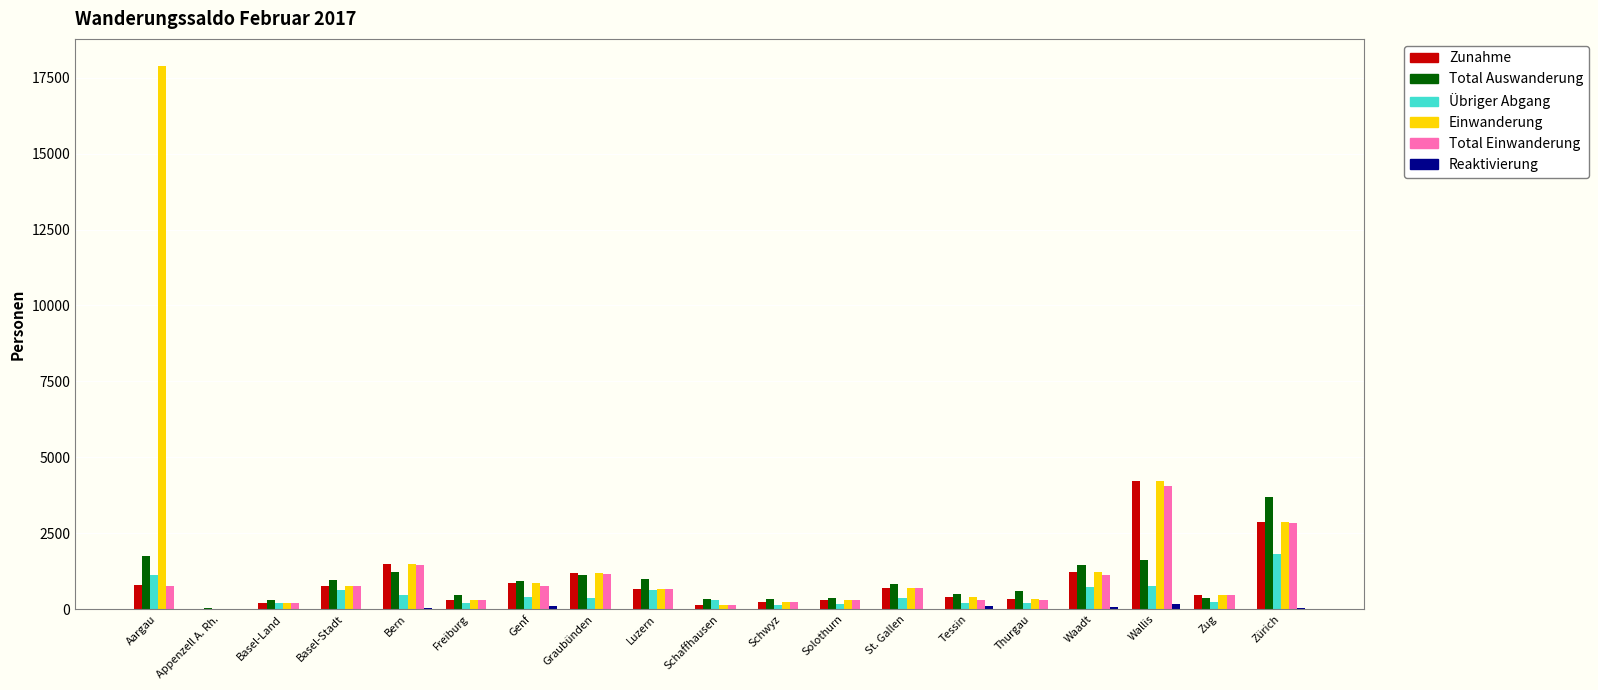

At which category is the sum across all series the highest?

Aargau